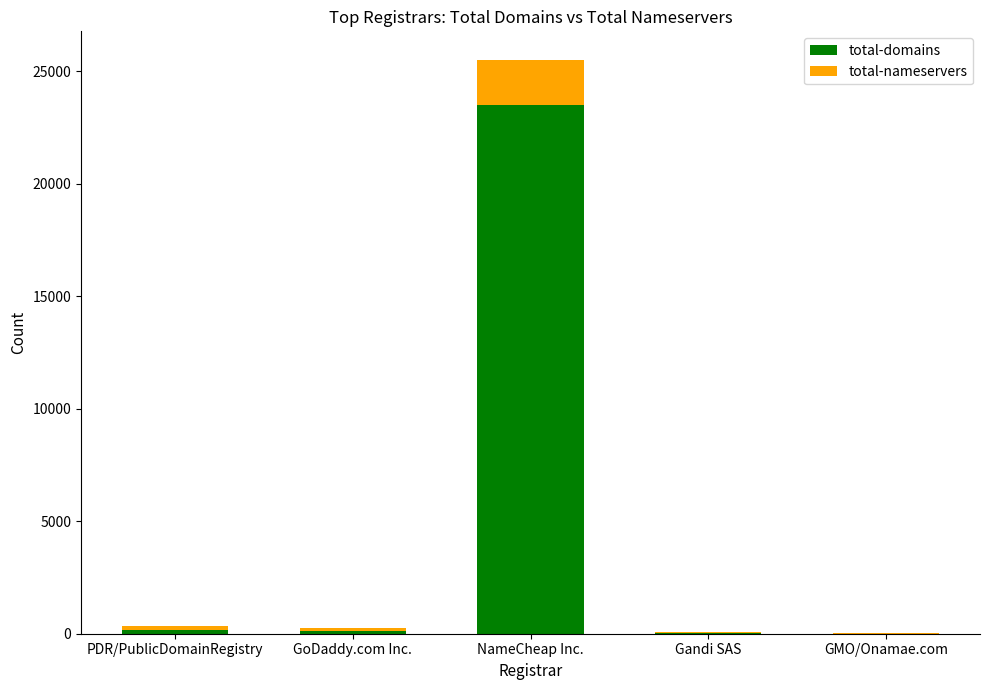

Does the chart contain stacked bars?

Yes